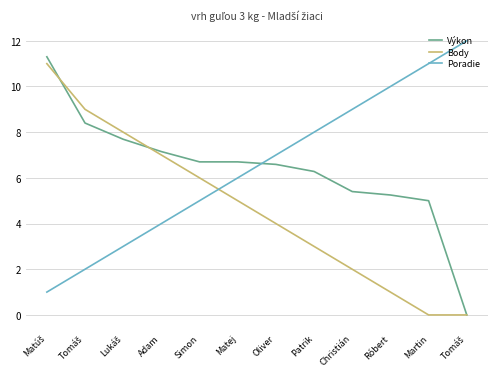

What are all the series names shown in the legend?

Výkon, Body, Poradie